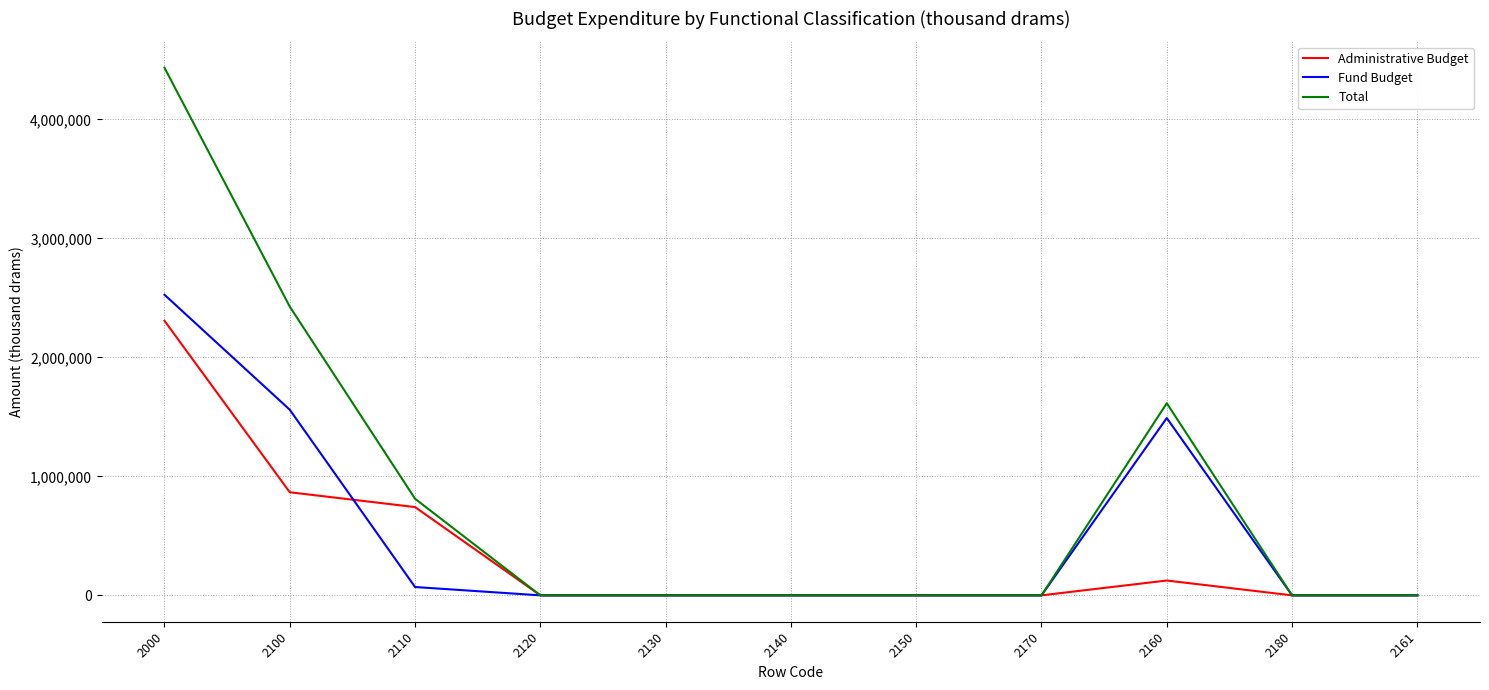

Reading left to right, transcribe all the data shown in this chart.

Administrative Budget: 2000=2308201.7	2100=866551.7	2110=741877.7	2120=0.0	2130=0.0	2140=0.0	2150=0.0	2170=0.0	2160=124674.0	2180=0.0	2161=0.0
Fund Budget: 2000=2526814.3	2100=1560360.0	2110=70000.0	2120=0.0	2130=0.0	2140=0.0	2150=0.0	2170=0.0	2160=1490360.0	2180=0.0	2161=0.0
Total: 2000=4435016.0	2100=2426911.7	2110=811877.7	2120=0.0	2130=0.0	2140=0.0	2150=0.0	2170=0.0	2160=1615034.0	2180=0.0	2161=0.0